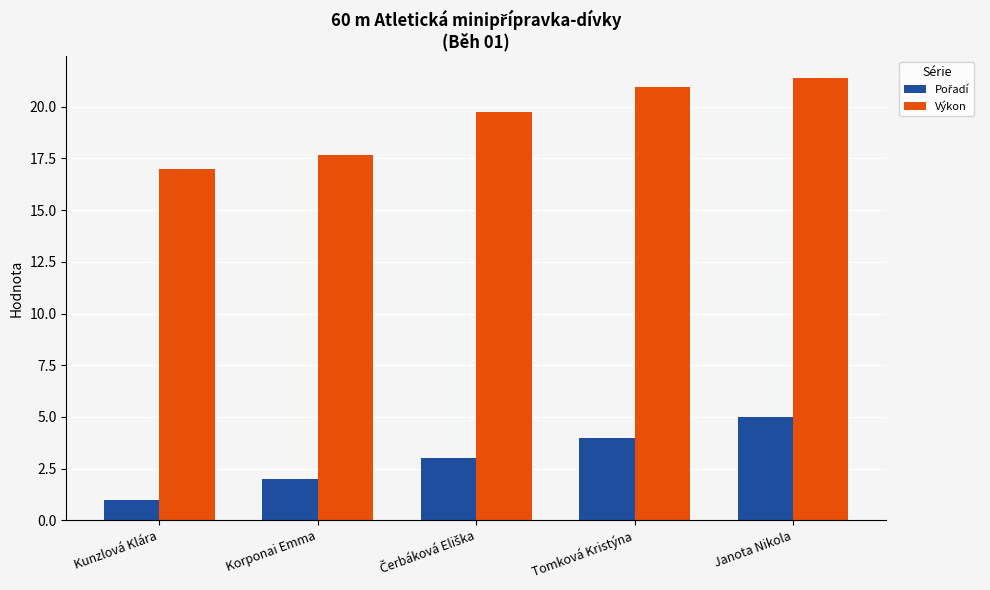

Are the bars grouped side by side (vs. stacked)?

Yes